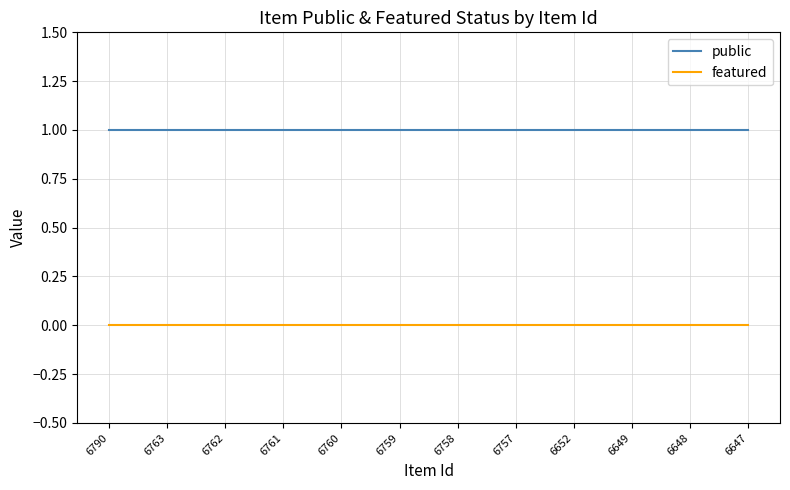

The featured series shows 0 at 6790. True or false?

True